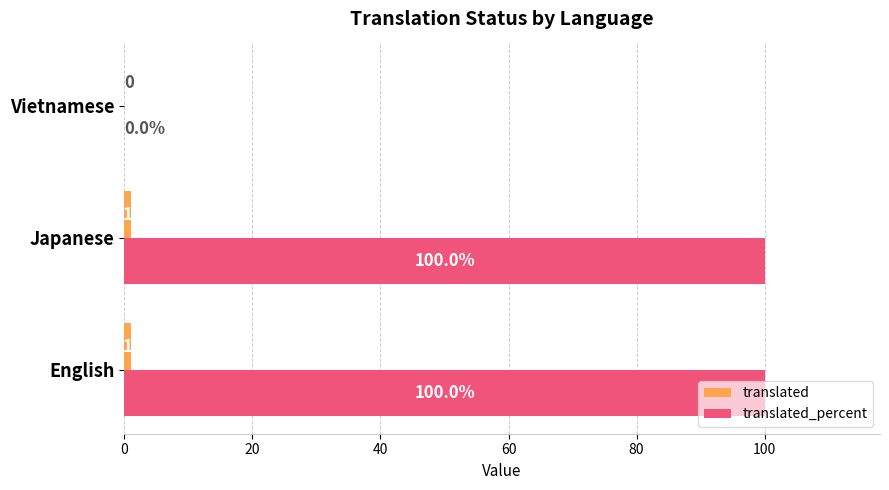

How many distinct data groups are displayed?

2